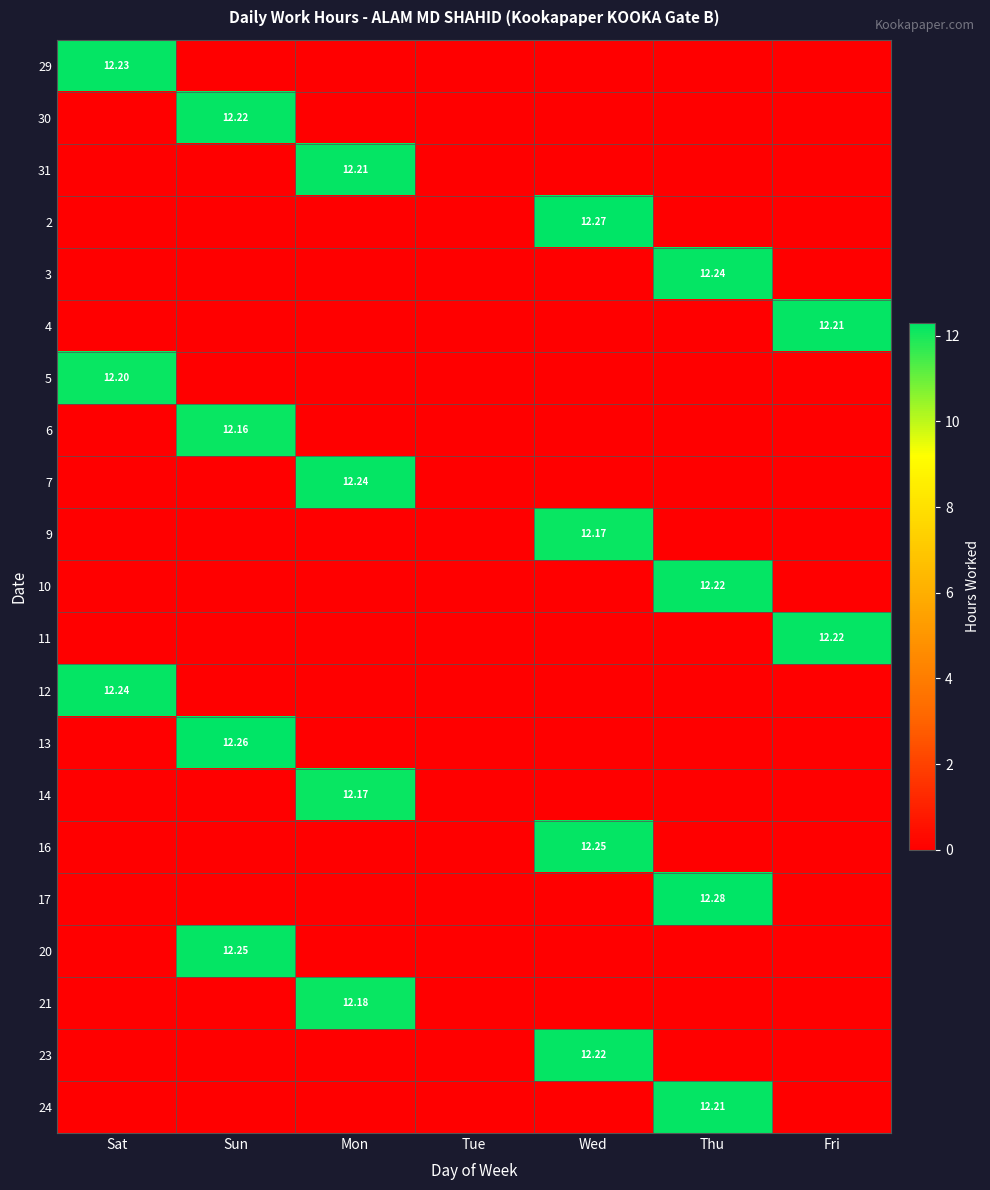

True or false: 4 has a value of 12.2 at Fri.

True